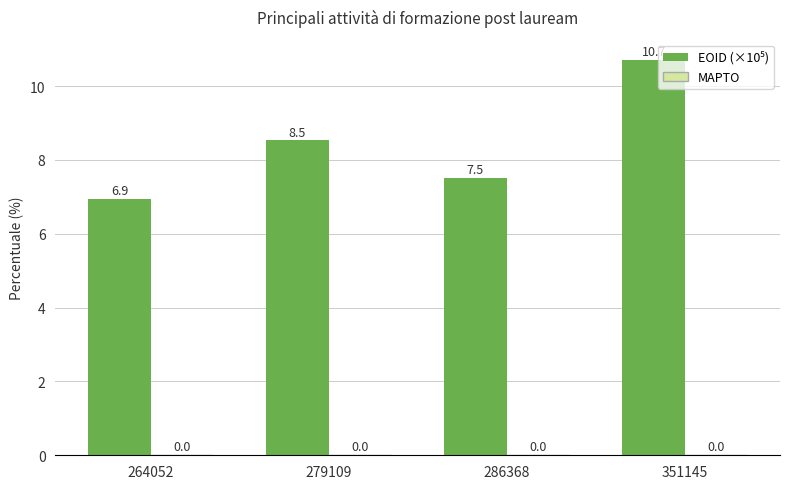

What is the value of the 3rd bar from the left?

7.5